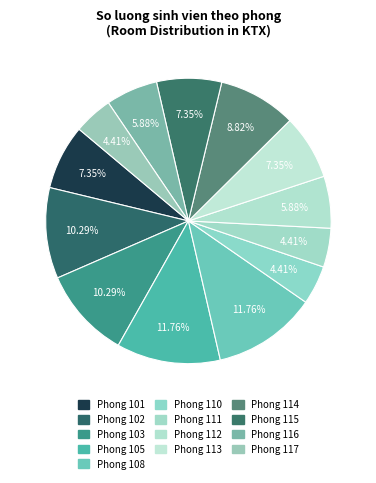

How many slices are in this pie chart?

13